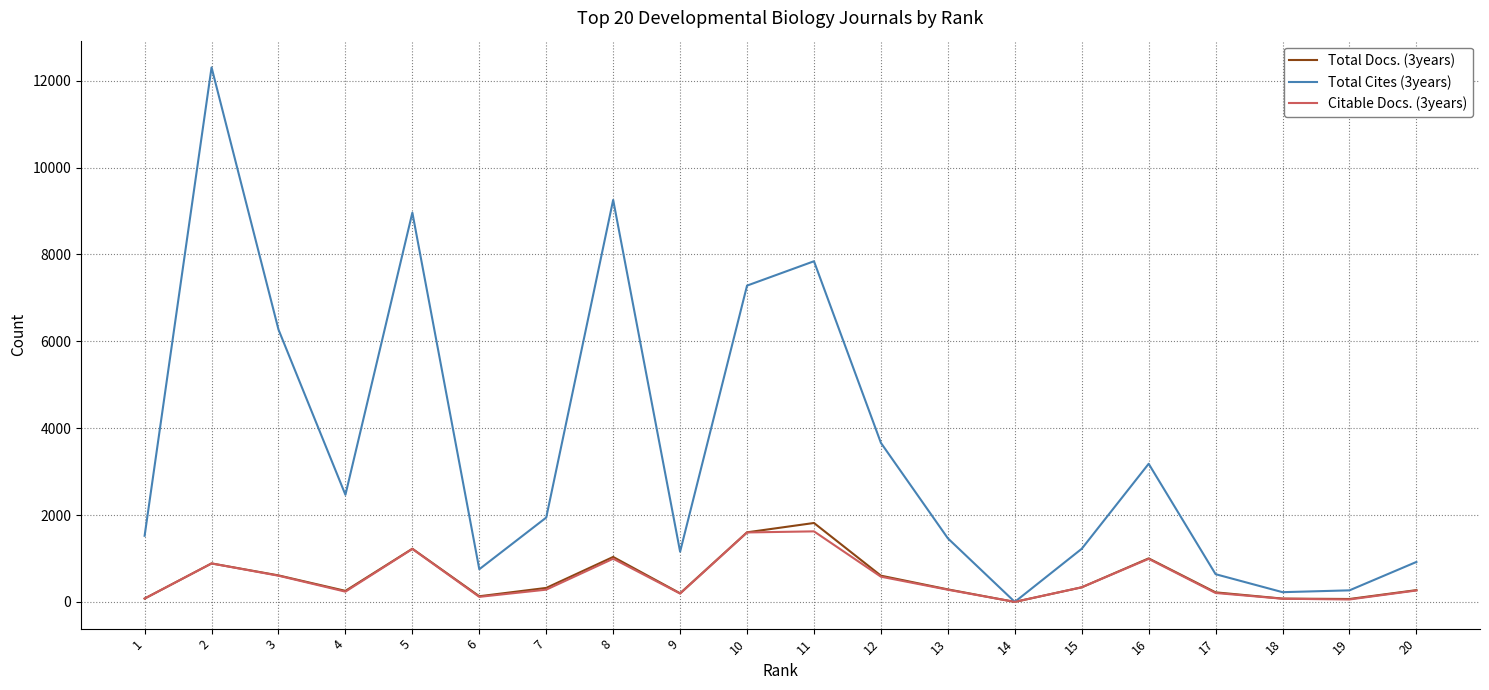

How many lines are shown in the chart?

3